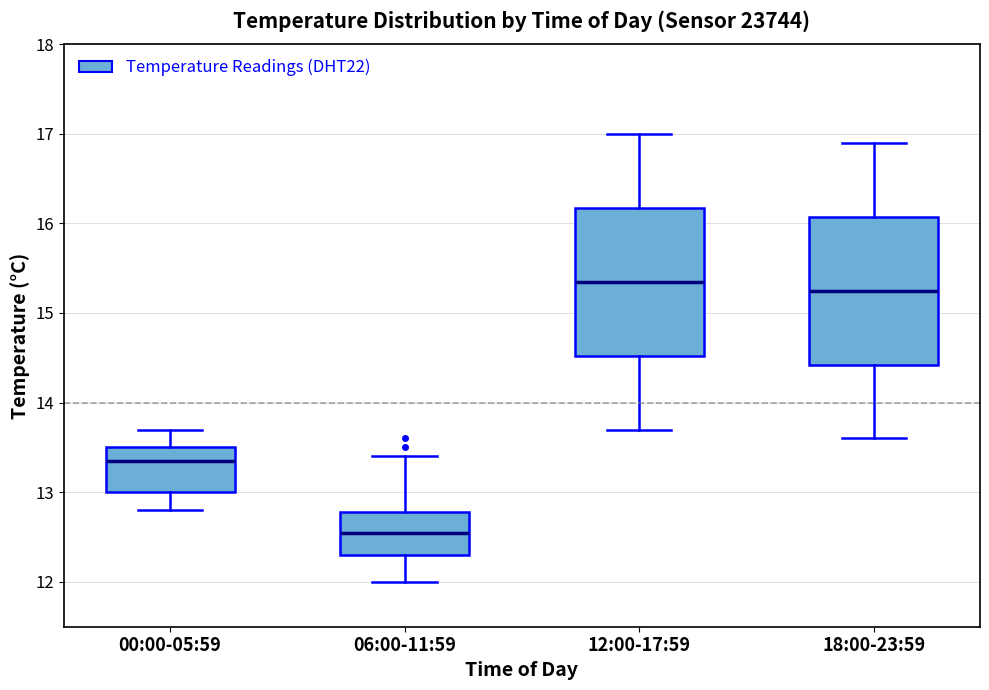

Reading left to right, read every box against the y-axis: the position of its median line, the range the box covers, and the ends of its whiskers. The values are not printed on the chart, so give them approximately, as read against the axis.

00:00-05:59: median 13.4, box 13.0 to 13.5, whiskers 12.8 to 13.7
06:00-11:59: median 12.6, box 12.3 to 12.8, whiskers 12.0 to 13.4
12:00-17:59: median 15.4, box 14.5 to 16.2, whiskers 13.7 to 17.0
18:00-23:59: median 15.3, box 14.4 to 16.1, whiskers 13.6 to 16.9